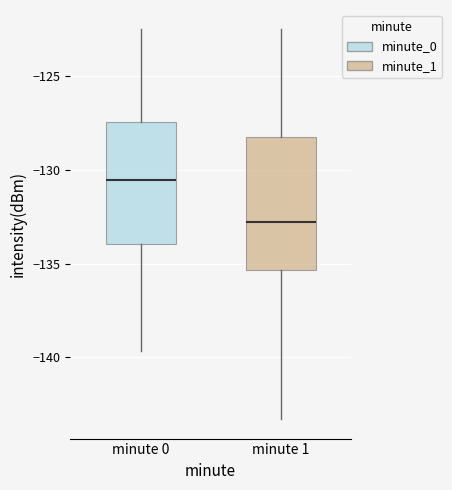

Which box's median line is the highest?

minute 0